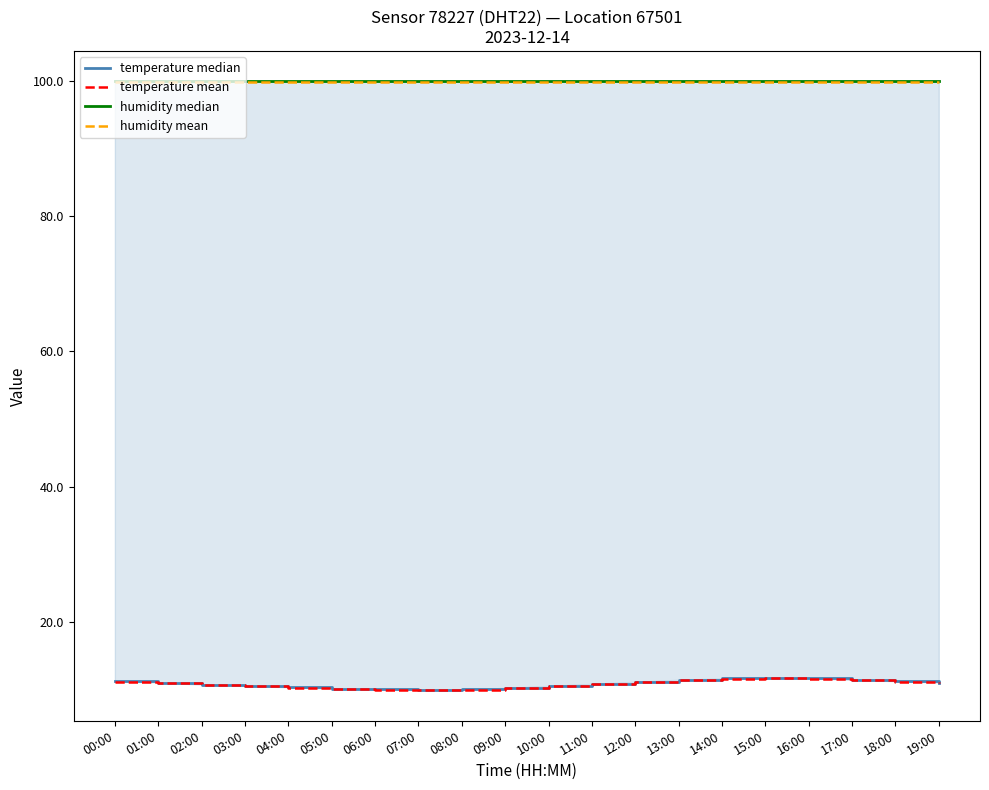

True or false: humidity median has more than 2 points higher than both neighbors.

False